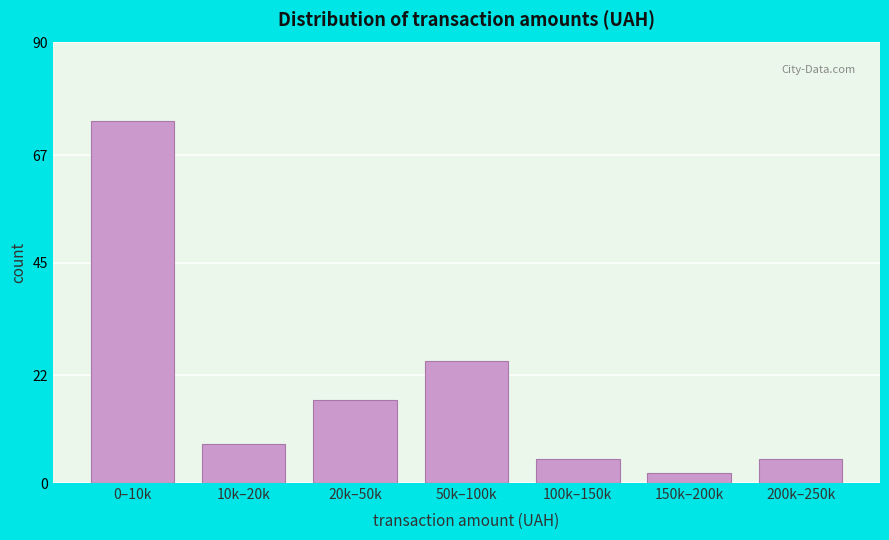

Reading left to right, list all the values displayed in this chart.

74	8	17	25	5	2	5